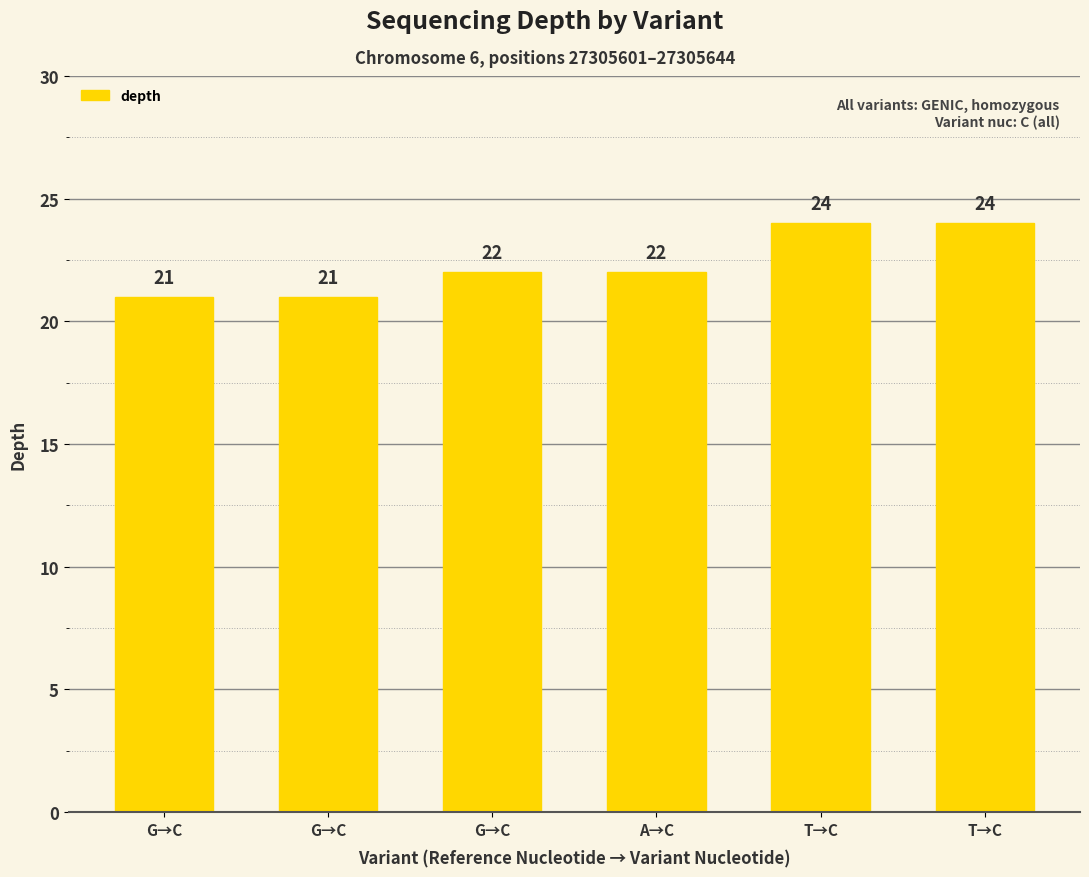

What is the label of the 1st bar from the right?

T→C